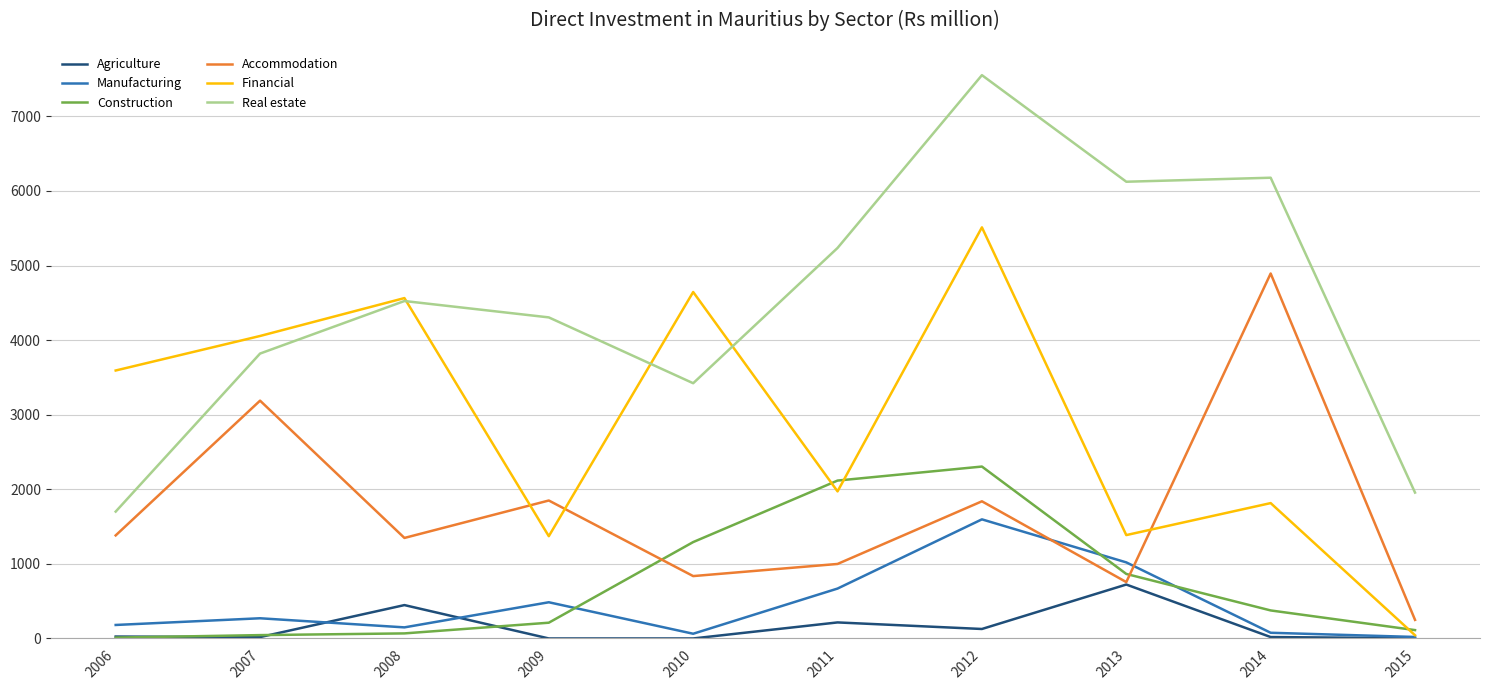

What is the sum of the Real estate values at 2007 and 2011?

9056.0